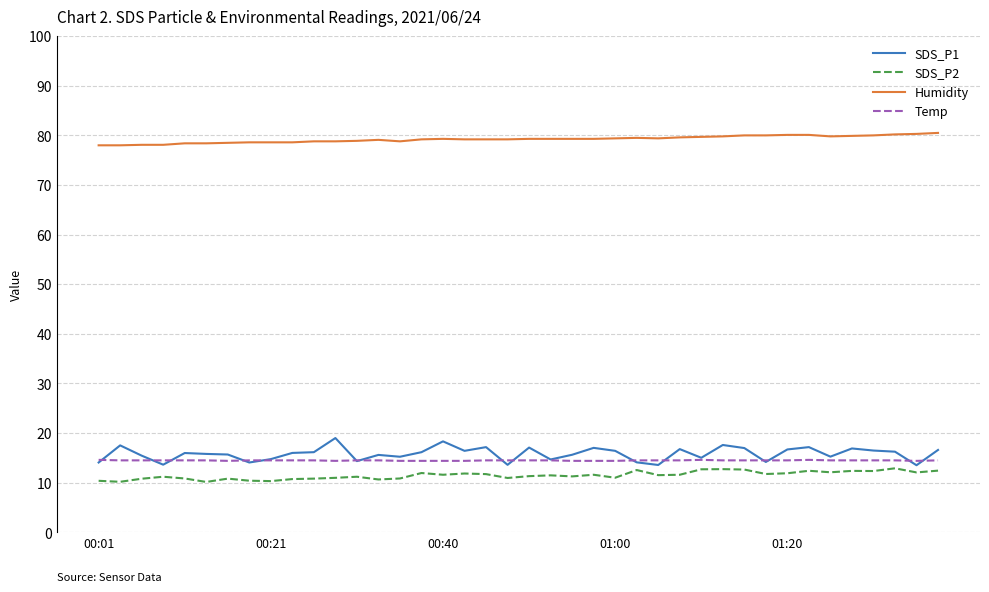

Does the chart display data point markers on the line(s)?

No